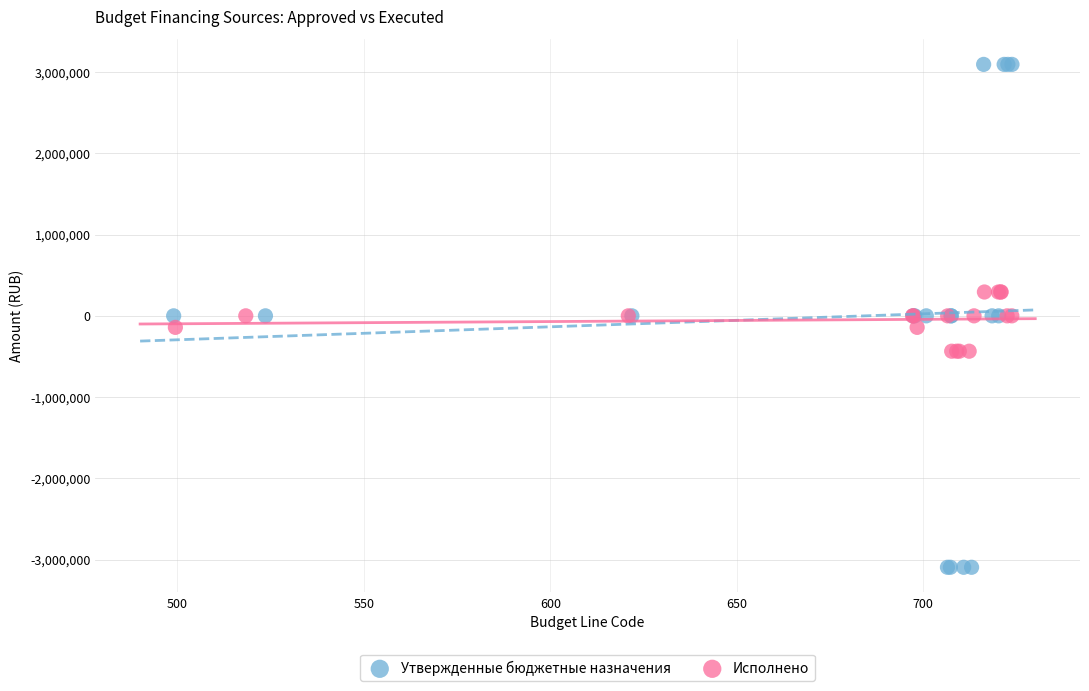

Which series reaches the minimum Y coordinate?

Утвержденные бюджетные назначения